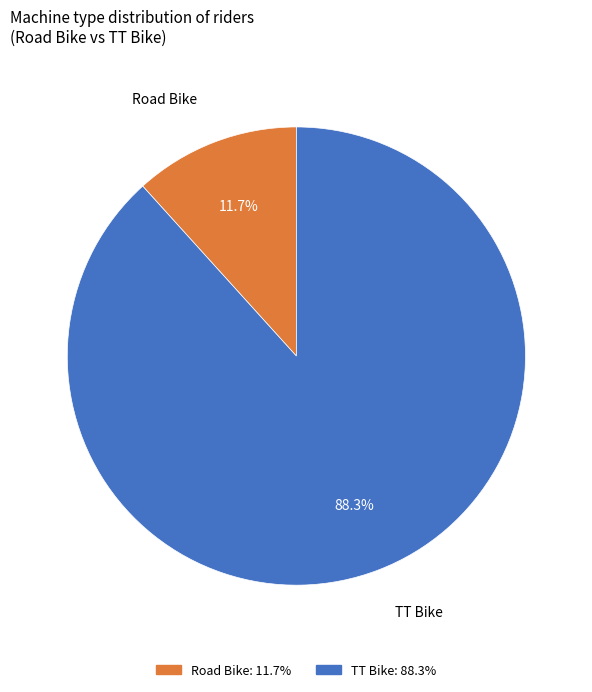

To the nearest percent, what is the difference between the largest and smallest slice percentages?

77%